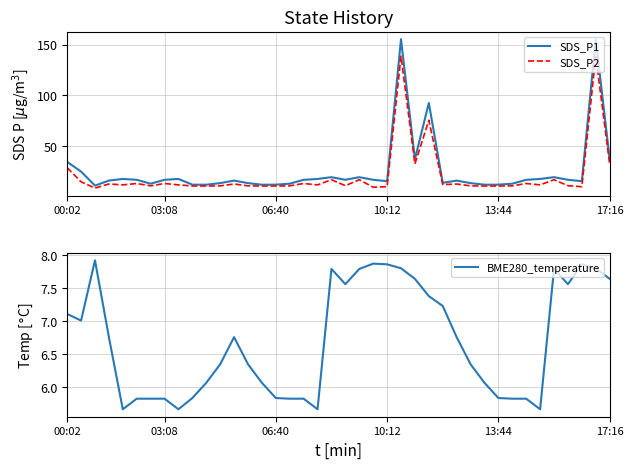

Is it true that BME280_temperature equals 3.3 at 00:02?

False